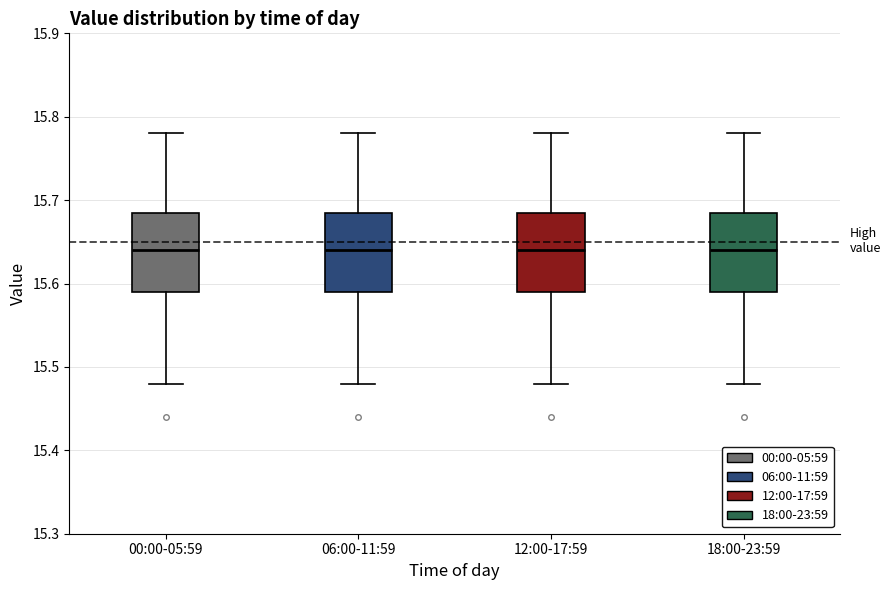

Reading left to right, transcribe this box plot: for each box, give where its median line is, the range the box spans, and where its two whiskers end, as read against the y-axis. The values are not printed on the chart, so give them approximately, as read against the axis.

00:00-05:59: median 15.64, box 15.59 to 15.69, whiskers 15.48 to 15.78
06:00-11:59: median 15.64, box 15.59 to 15.69, whiskers 15.48 to 15.78
12:00-17:59: median 15.64, box 15.59 to 15.69, whiskers 15.48 to 15.78
18:00-23:59: median 15.64, box 15.59 to 15.69, whiskers 15.48 to 15.78